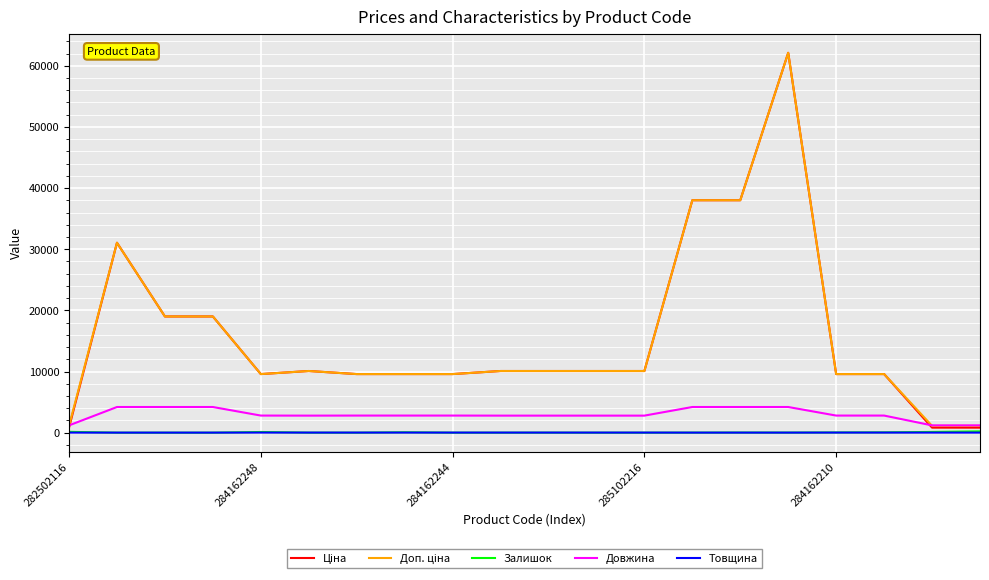

How many lines are shown in the chart?

5